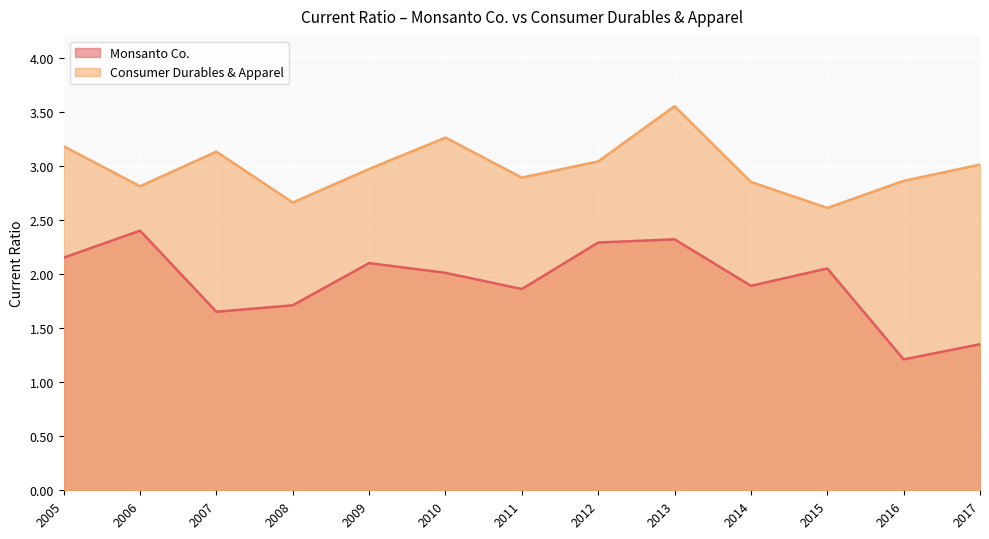

Is it true that Monsanto Co. equals 2.3 at 2013?

True